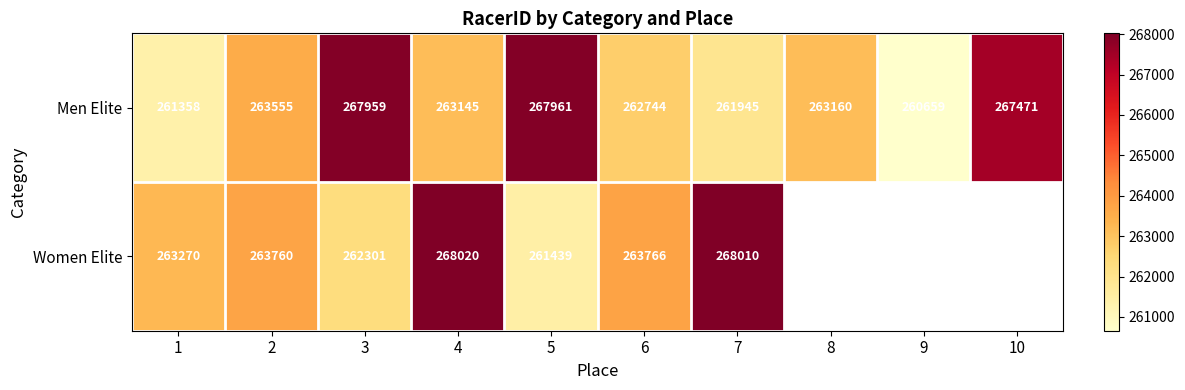

What is the total value across all series at 4?

531165